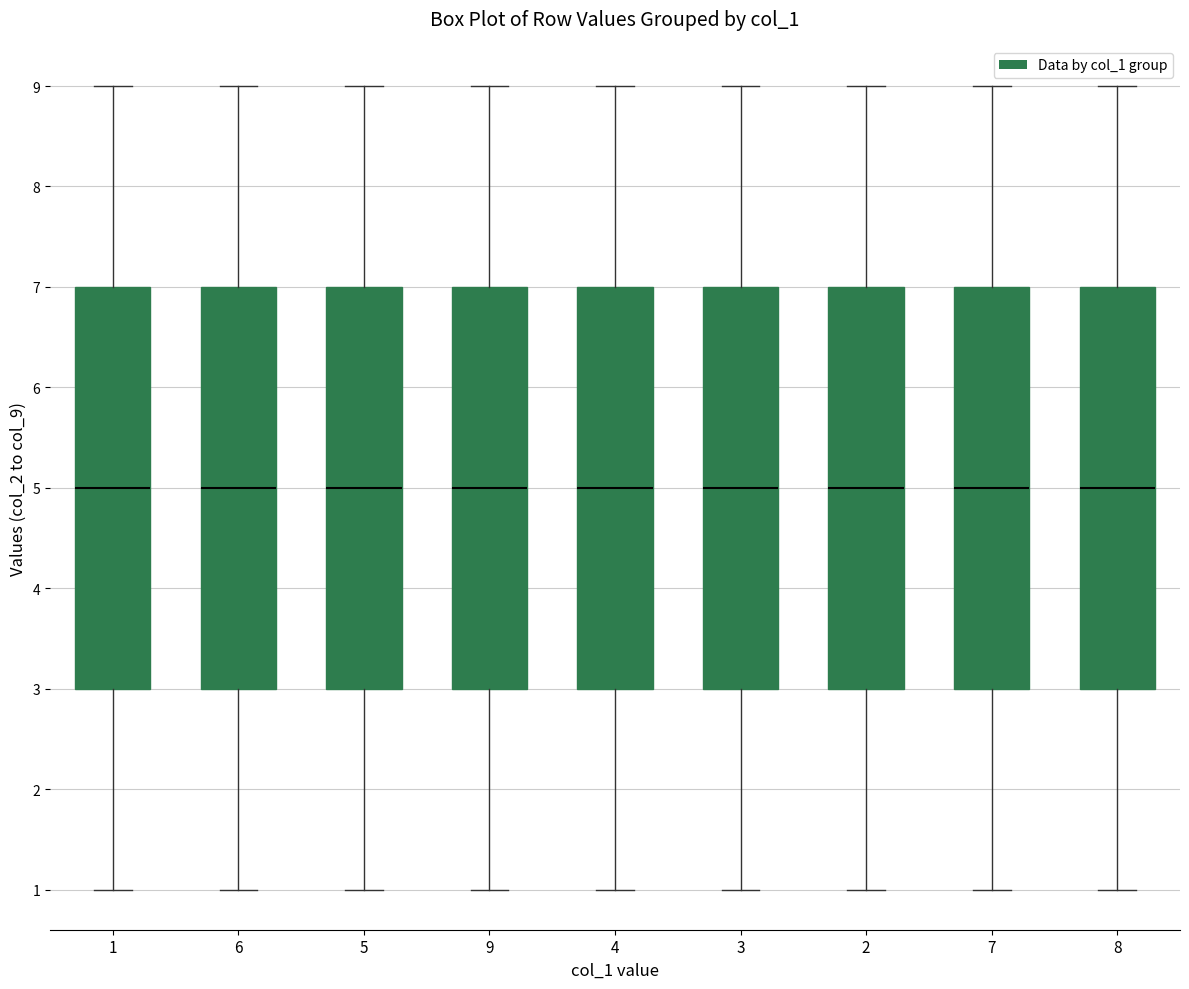

Reading left to right, read every box against the y-axis: the position of its median line, the range the box covers, and the ends of its whiskers. The values are not printed on the chart, so give them approximately, as read against the axis.

1: median 5, box 3 to 7, whiskers 1 to 9
6: median 5, box 3 to 7, whiskers 1 to 9
5: median 5, box 3 to 7, whiskers 1 to 9
9: median 5, box 3 to 7, whiskers 1 to 9
4: median 5, box 3 to 7, whiskers 1 to 9
3: median 5, box 3 to 7, whiskers 1 to 9
2: median 5, box 3 to 7, whiskers 1 to 9
7: median 5, box 3 to 7, whiskers 1 to 9
8: median 5, box 3 to 7, whiskers 1 to 9